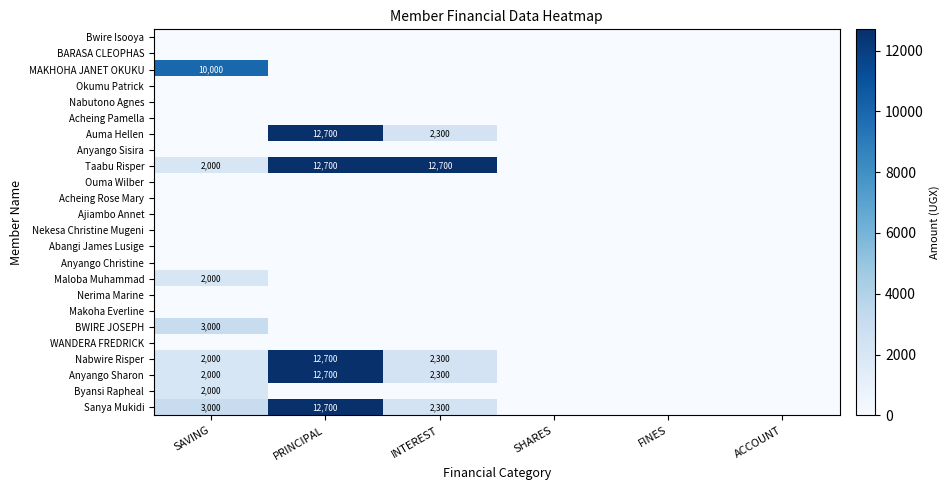

Count the number of data series in this chart.

24